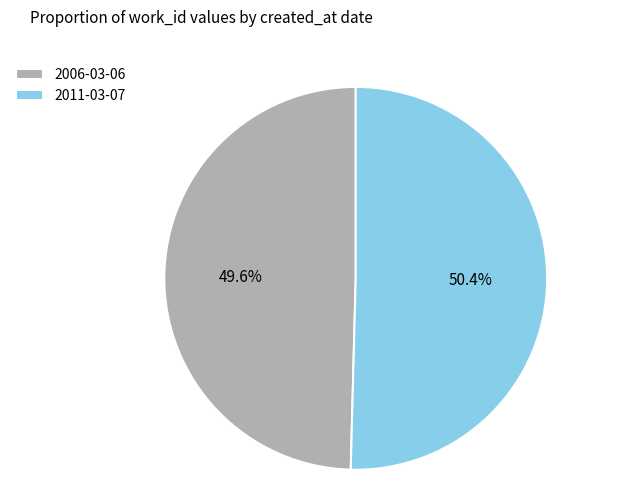

Does 2011-03-07 represent more than half of the total?

Yes